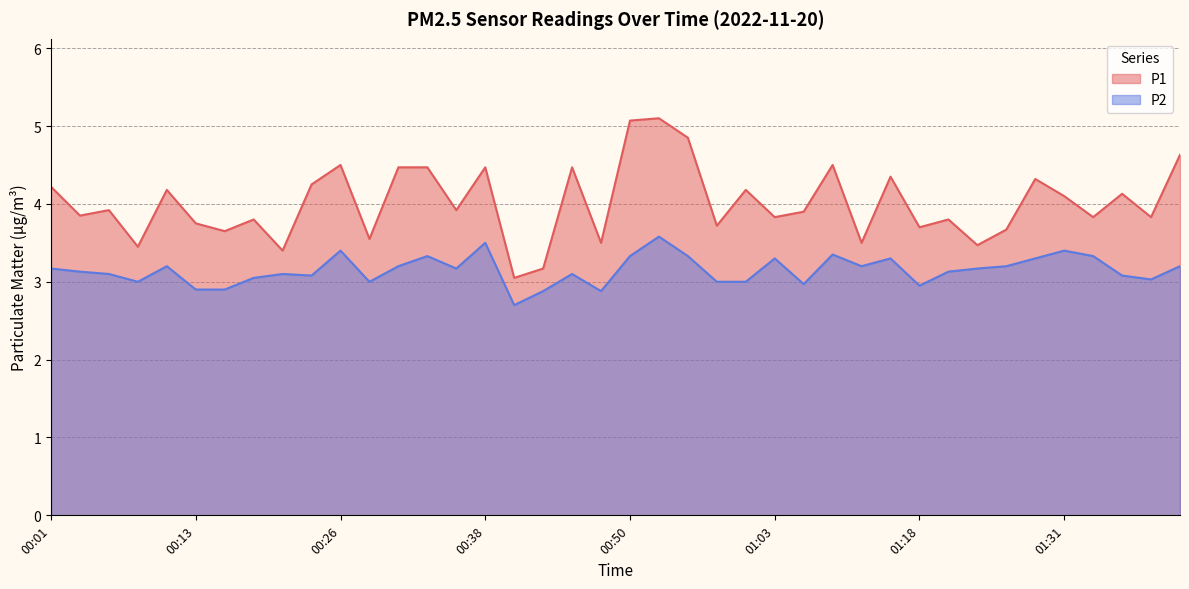

True or false: P1 and P2 cross at least once.

False